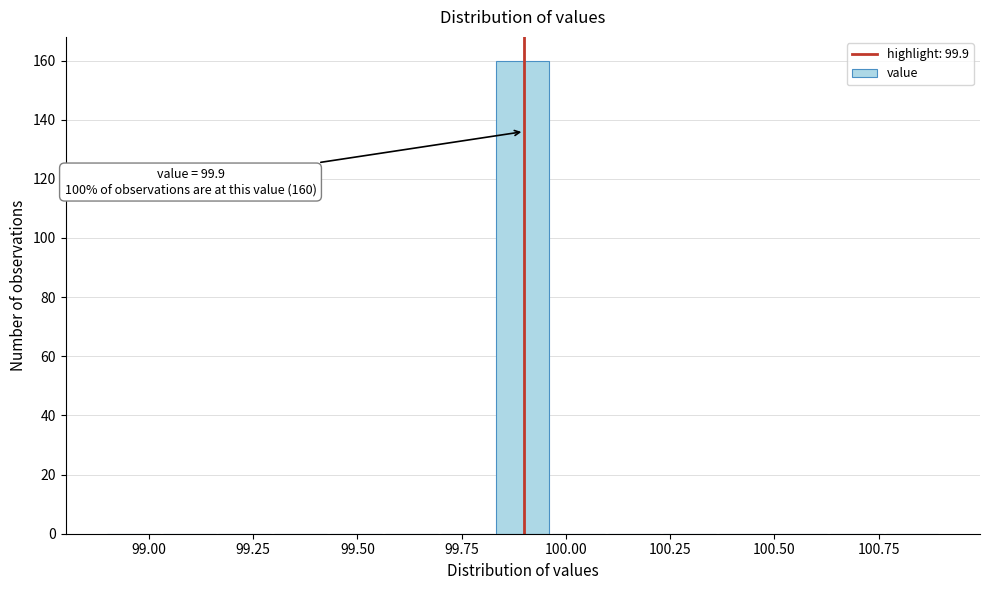

Read against the x-axis, roughly where is the centre of the tallest bar?

99.90